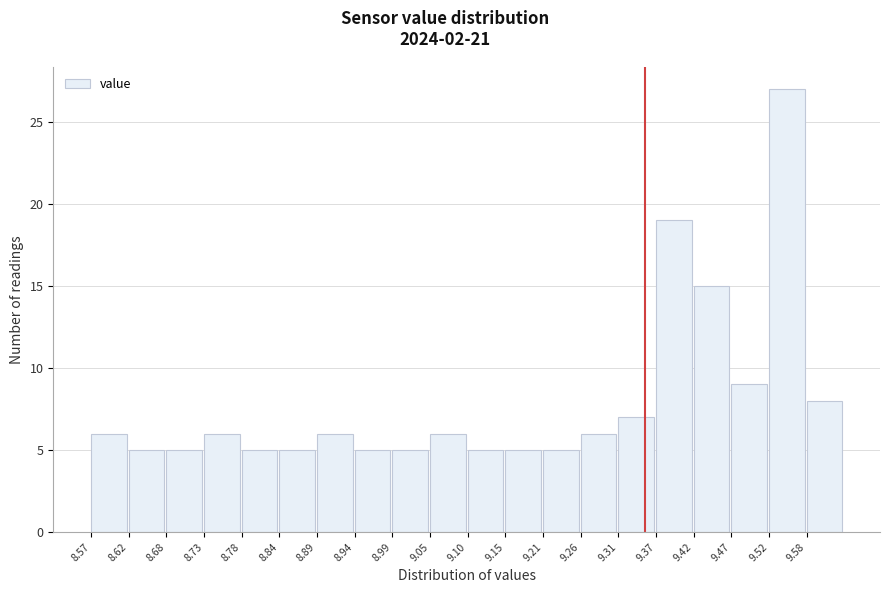

Reading left to right, list every bar in this chart as the range it spans on the x-axis followed by its height. Neither the bar edges nor the heights are printed on the chart, so give them approximately, as read against the axes.

8.570 to 8.623: 6
8.623 to 8.676: 5
8.676 to 8.729: 5
8.729 to 8.782: 6
8.782 to 8.835: 5
8.835 to 8.888: 5
8.888 to 8.941: 6
8.941 to 8.994: 5
8.994 to 9.047: 5
9.047 to 9.100: 6
9.100 to 9.153: 5
9.153 to 9.206: 5
9.206 to 9.259: 5
9.259 to 9.312: 6
9.312 to 9.365: 7
9.365 to 9.418: 19
9.418 to 9.471: 15
9.471 to 9.524: 9
9.524 to 9.577: 27
9.577 to 9.630: 8